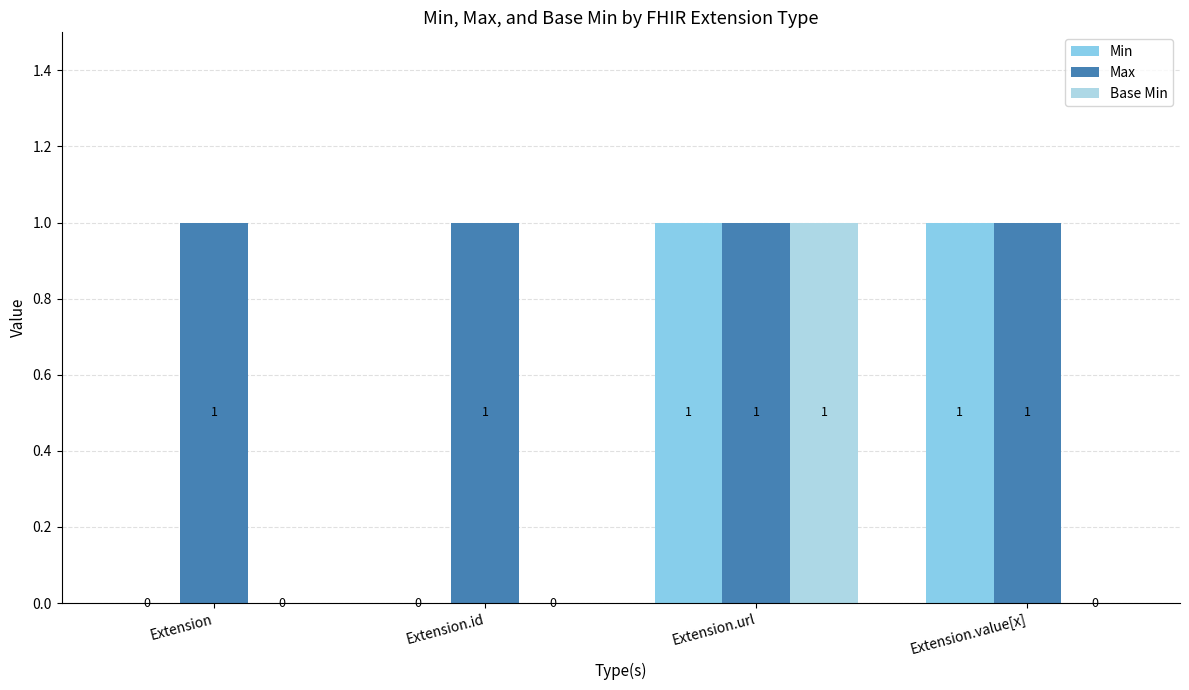

What is the sum of the Base Min values at Extension.url and Extension?

1